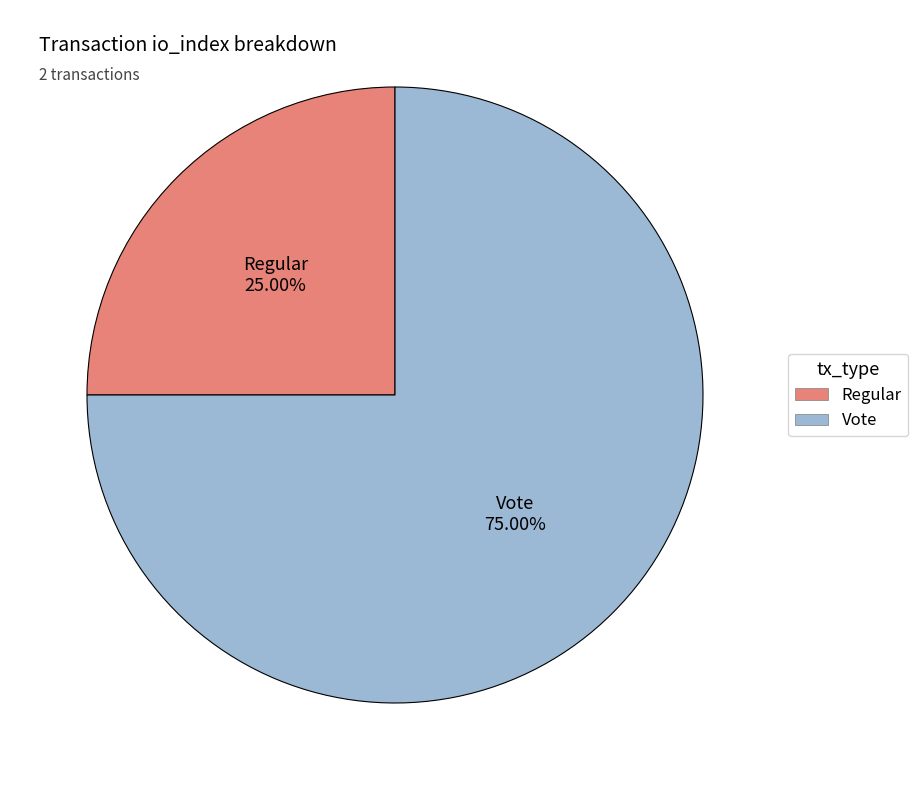

What is the ratio of the value at Regular to the value at Vote?

0.3